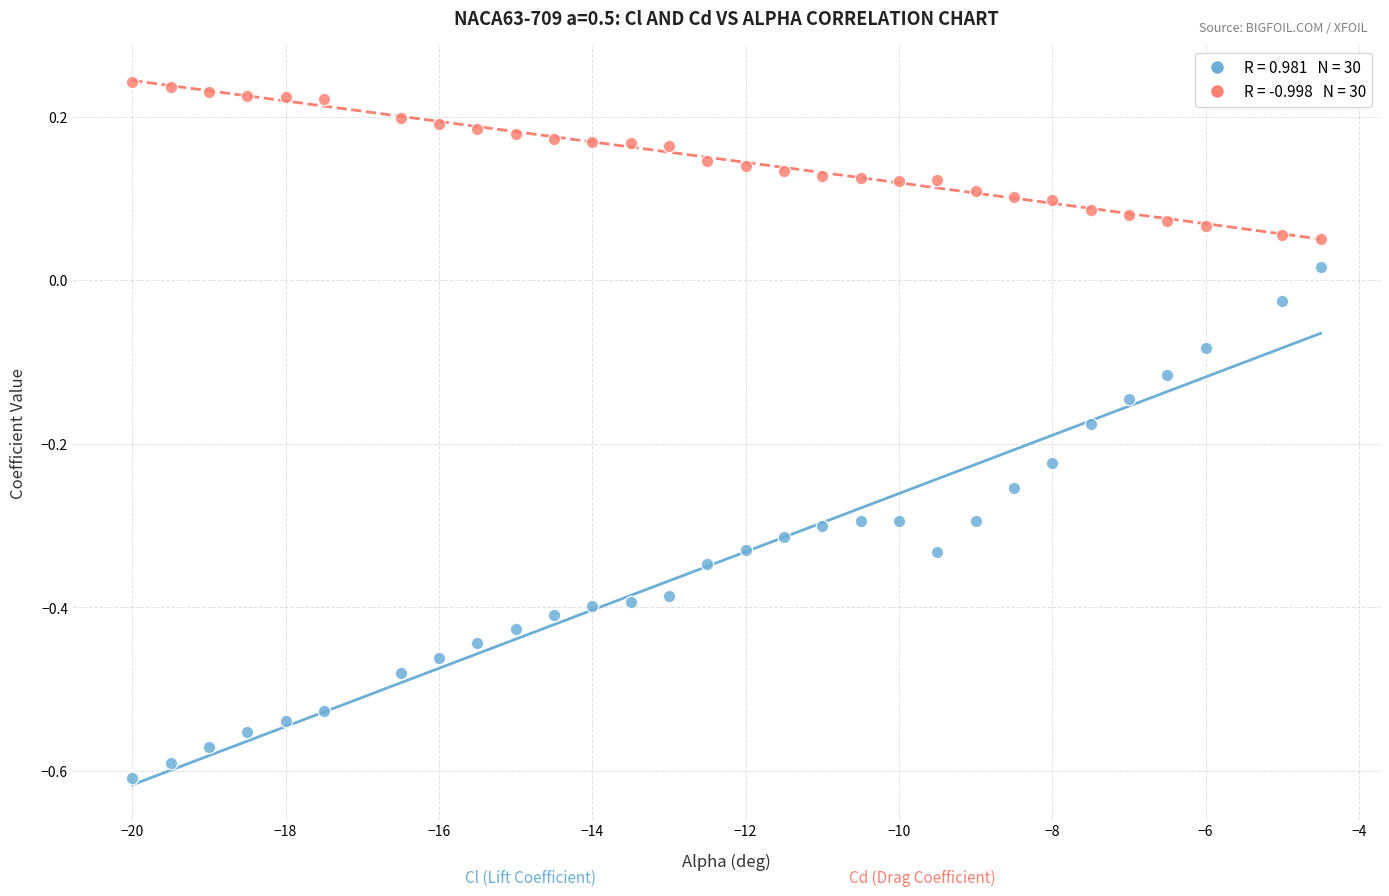

Across all data points, what is the range of X values (max minus min)?

15.5